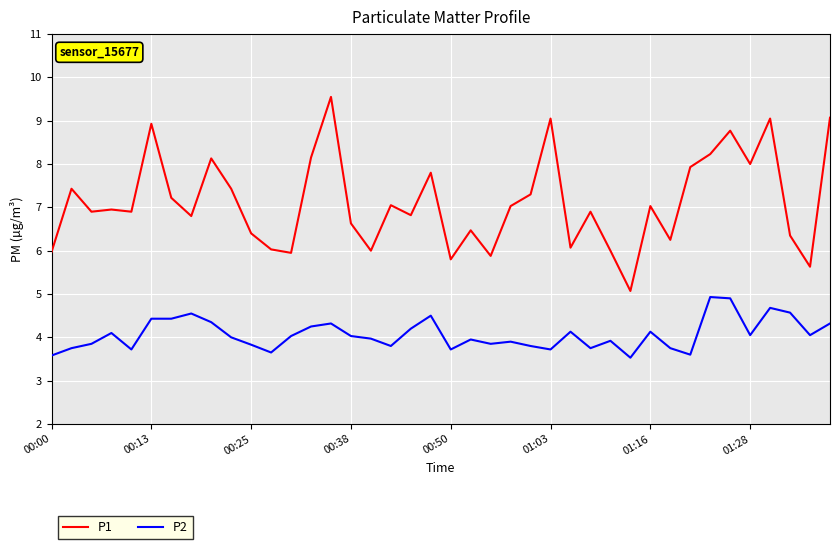

What is the lowest value of the P1 series?

5.1